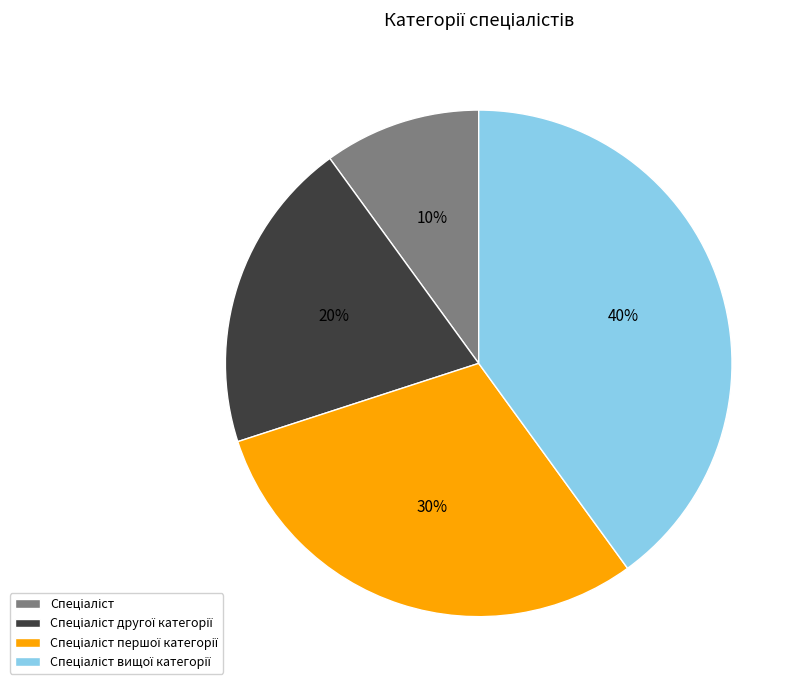

To the nearest percent, what is the difference between the largest and smallest slice percentages?

30%